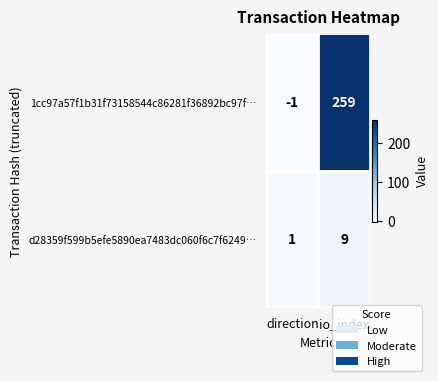

Reading left to right, what are all the values shown in this chart?

1cc97a57f1b31f73158544c86281f36892bc97f…: -1	259
d28359f599b5efe5890ea7483dc060f6c7f6249…: 1	9